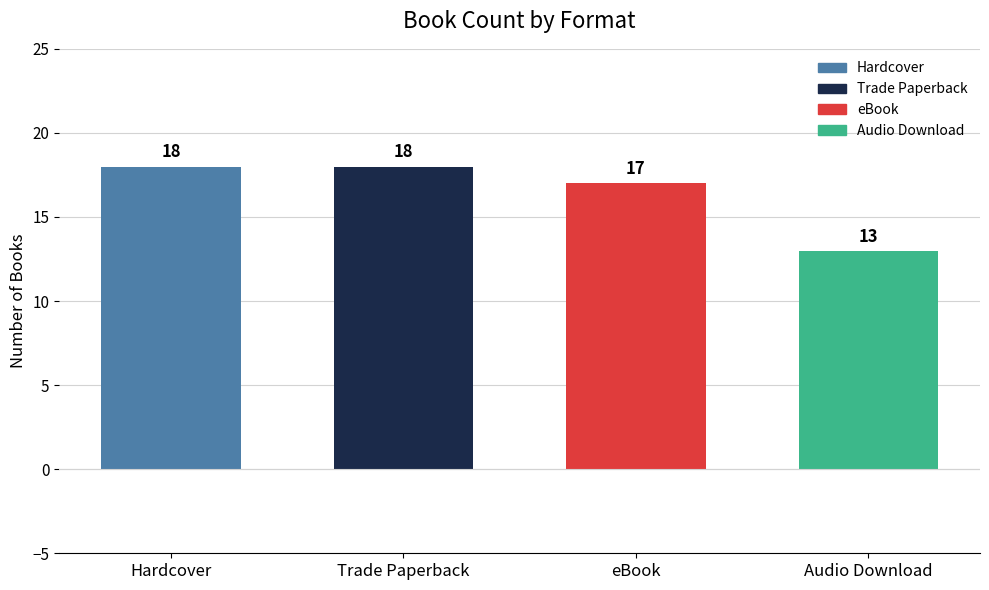

How many values are between 17 and 18?

3